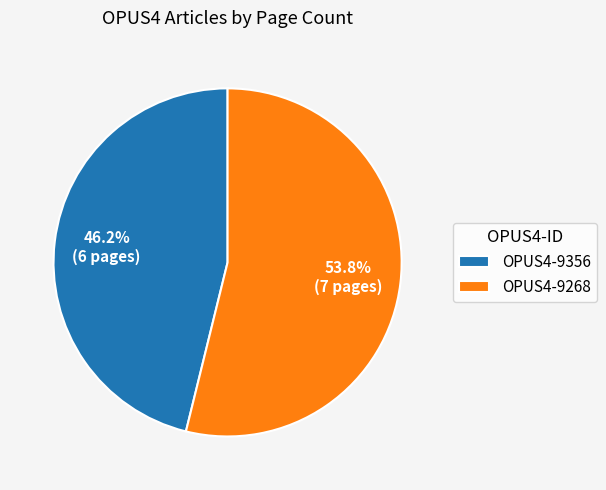

Rank the categories by value from highest to lowest.

OPUS4-9268, OPUS4-9356